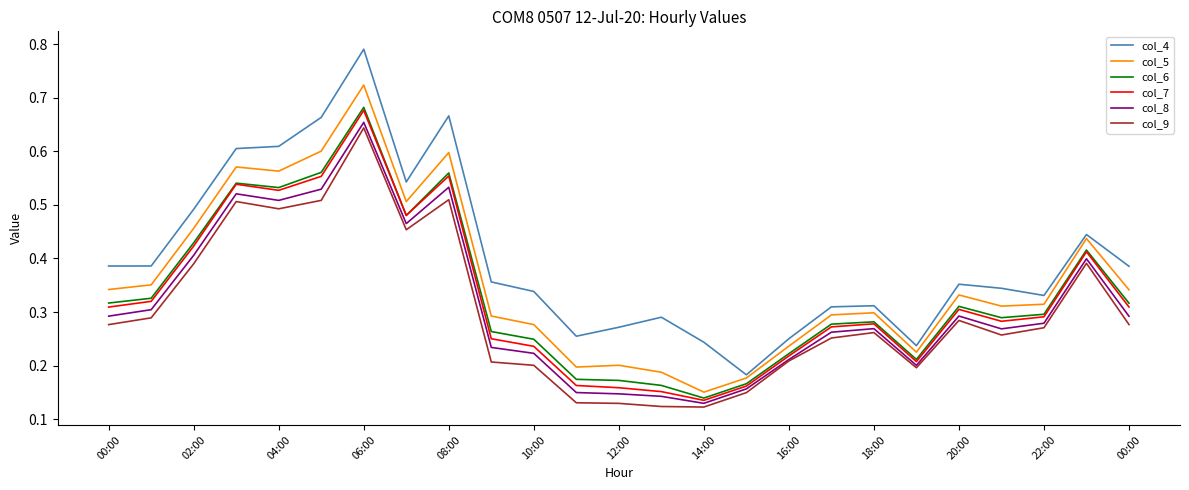

Which series has the widest spread of values?

col_4